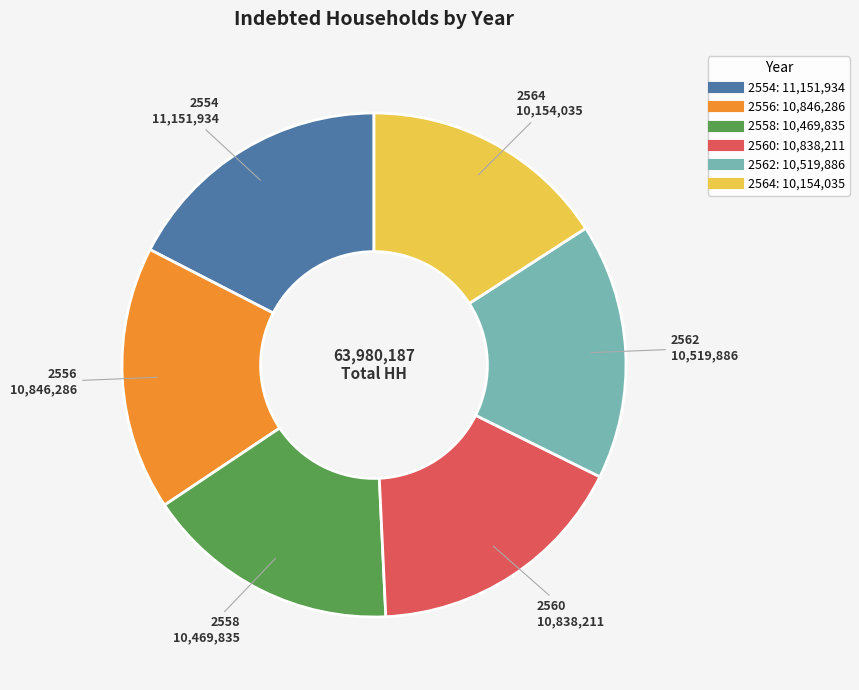

Is 2564 the majority of the pie?

No